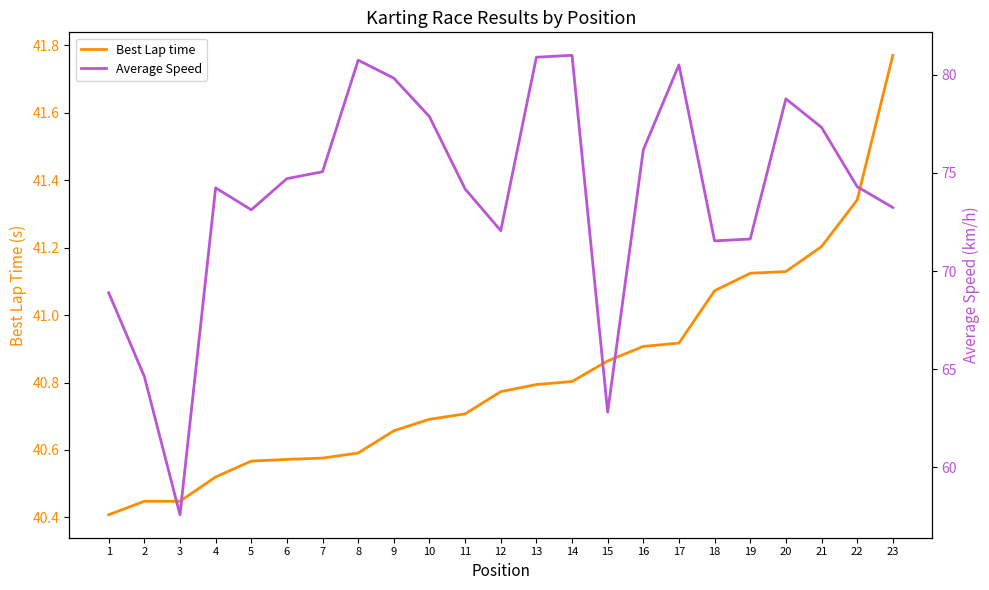

Is this an area chart (filled region under the line)?

No